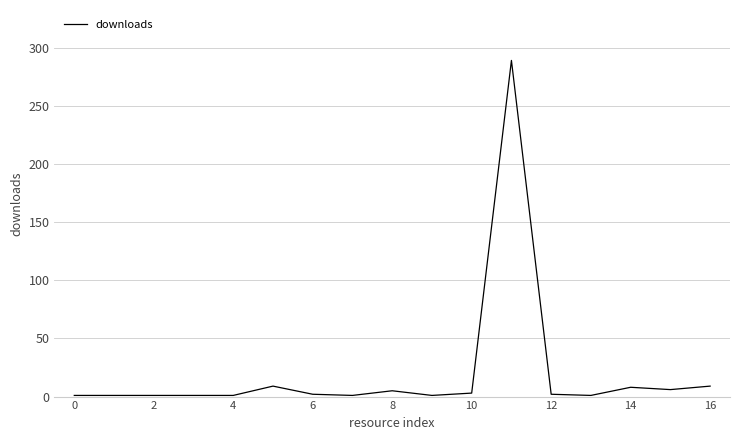

What is the difference between the maximum and minimum values?

288